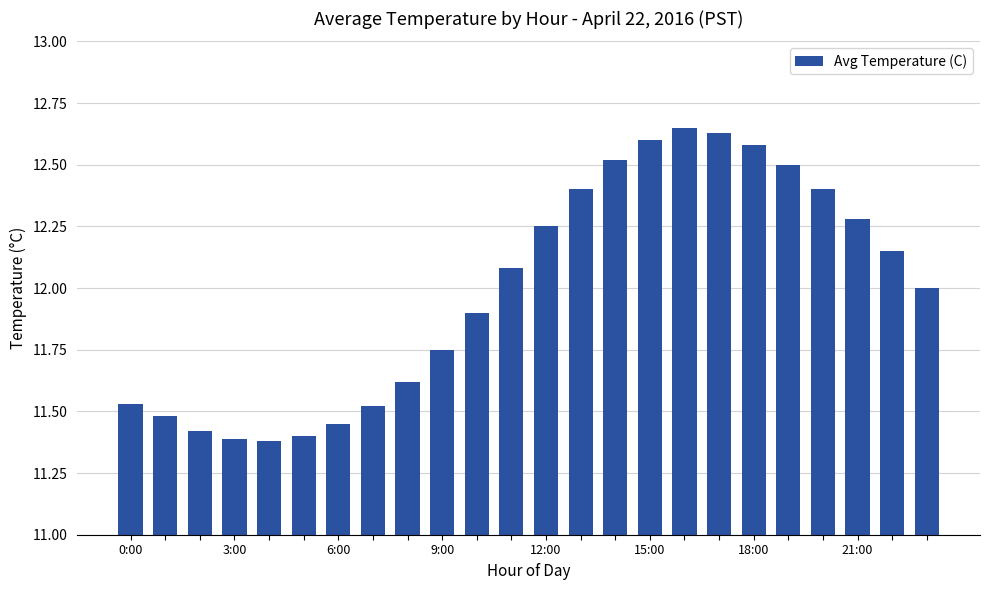

What is the average value?

12.0